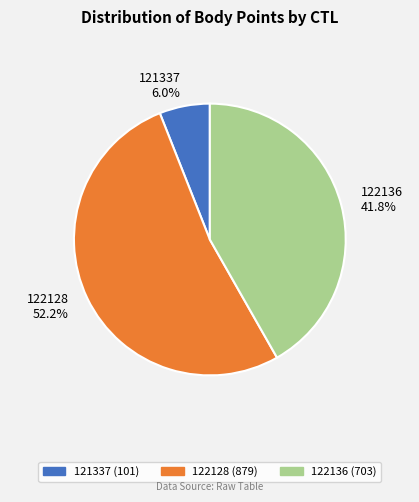

What is the largest slice in the pie chart?

122128